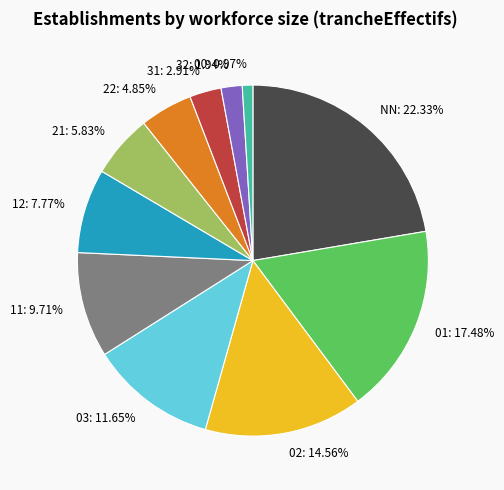

Rank the categories by value from highest to lowest.

NN, 01, 02, 03, 11, 12, 21, 22, 31, 32, 00